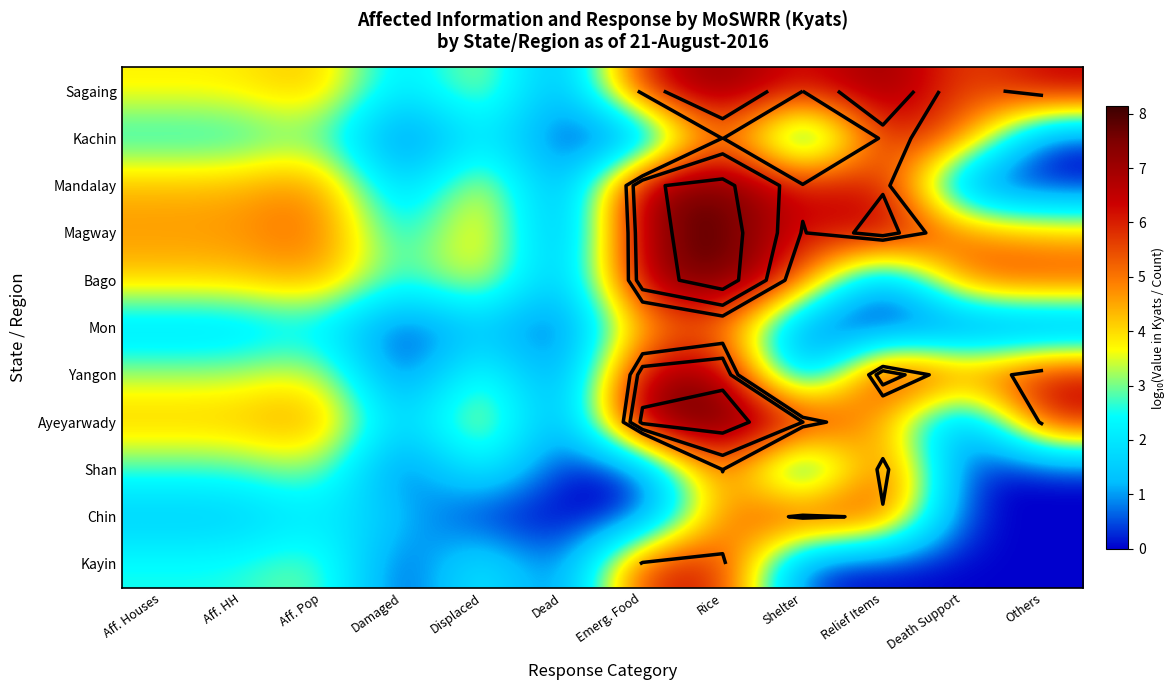

What is the spread (max minus min) of values at Aff. HH?

3.3